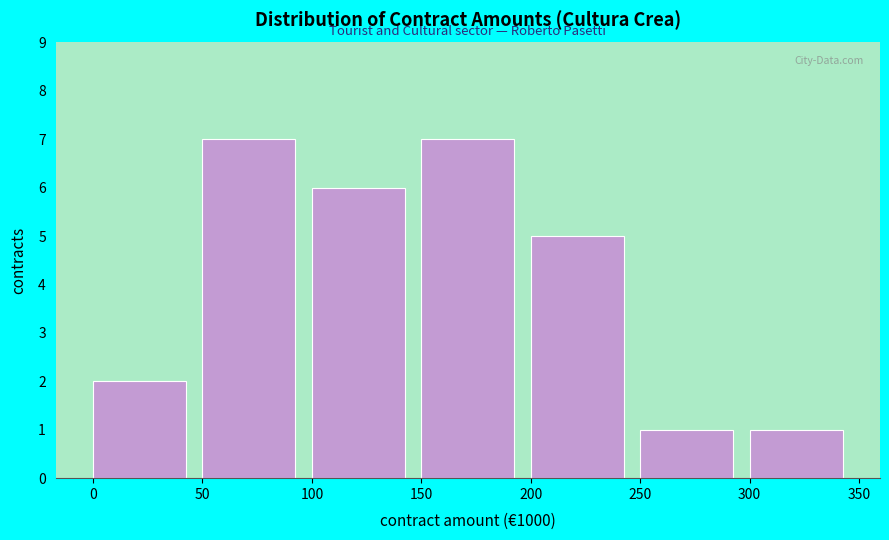

Reading left to right, transcribe all the data shown in this chart.

2	7	6	7	5	1	1